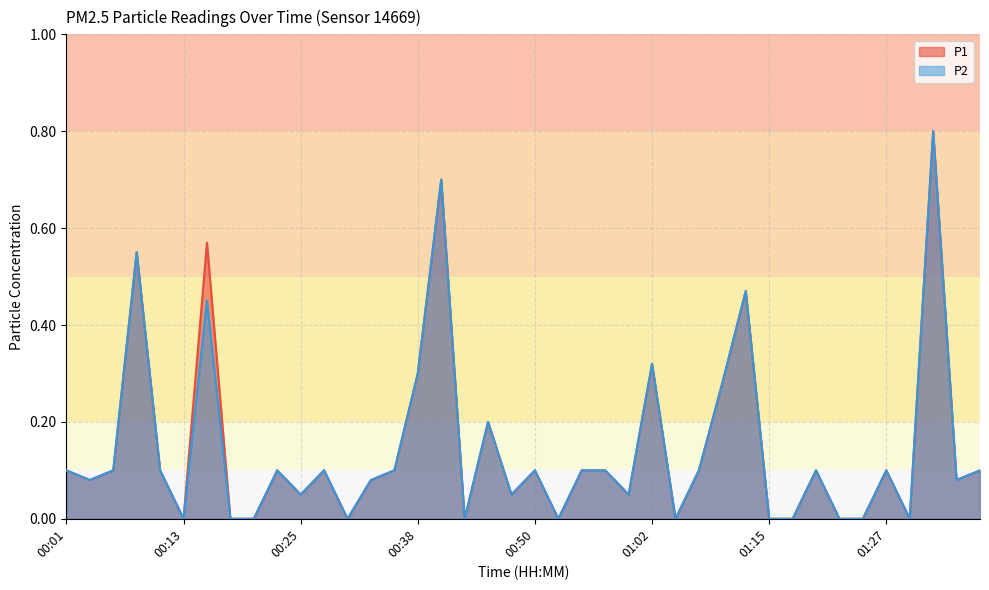

The P1 series shows 0.0 at 01:05. True or false?

True